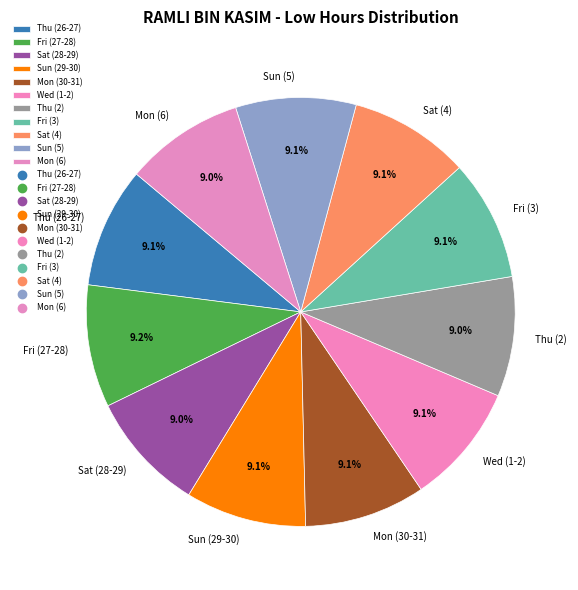

What percentage do Sat (28-29) and Fri (3) together represent?

18.1%